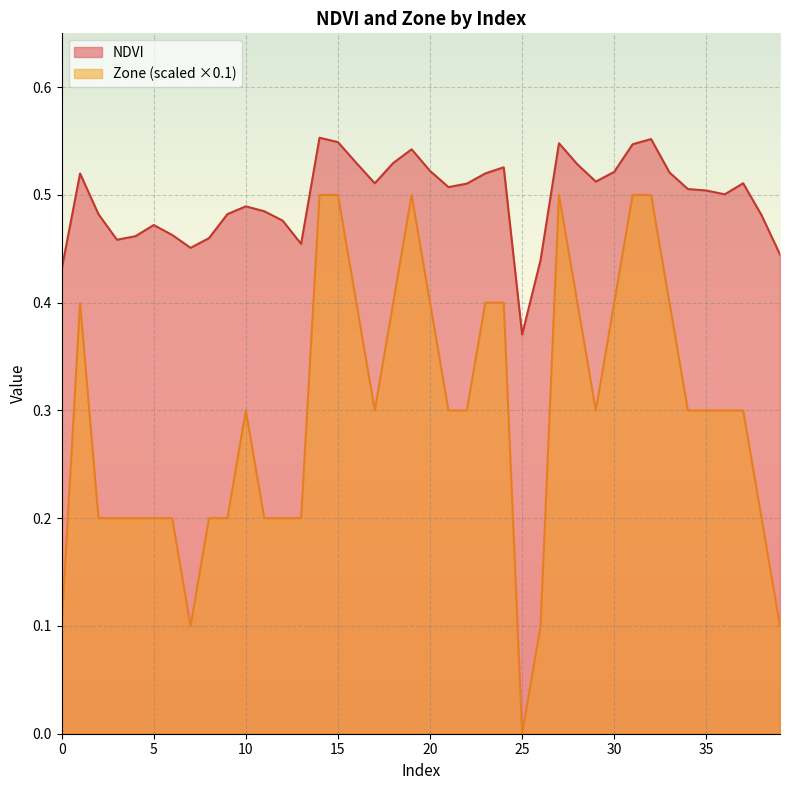

Is the value of Zone at 22 greater than the value of NDVI at 22?

No